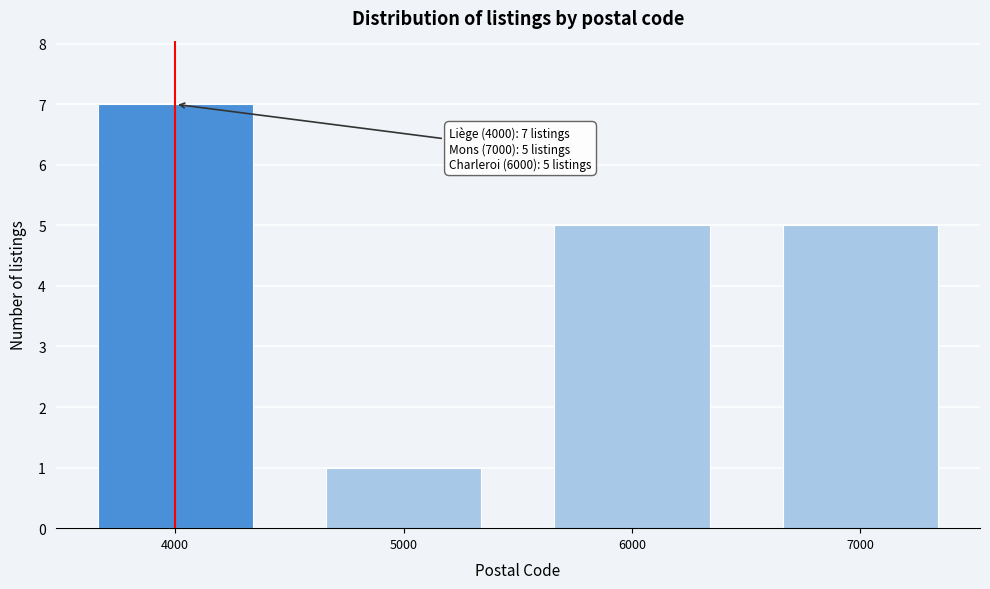

Over which range of the x-axis is the bar tallest?

3500 to 4500